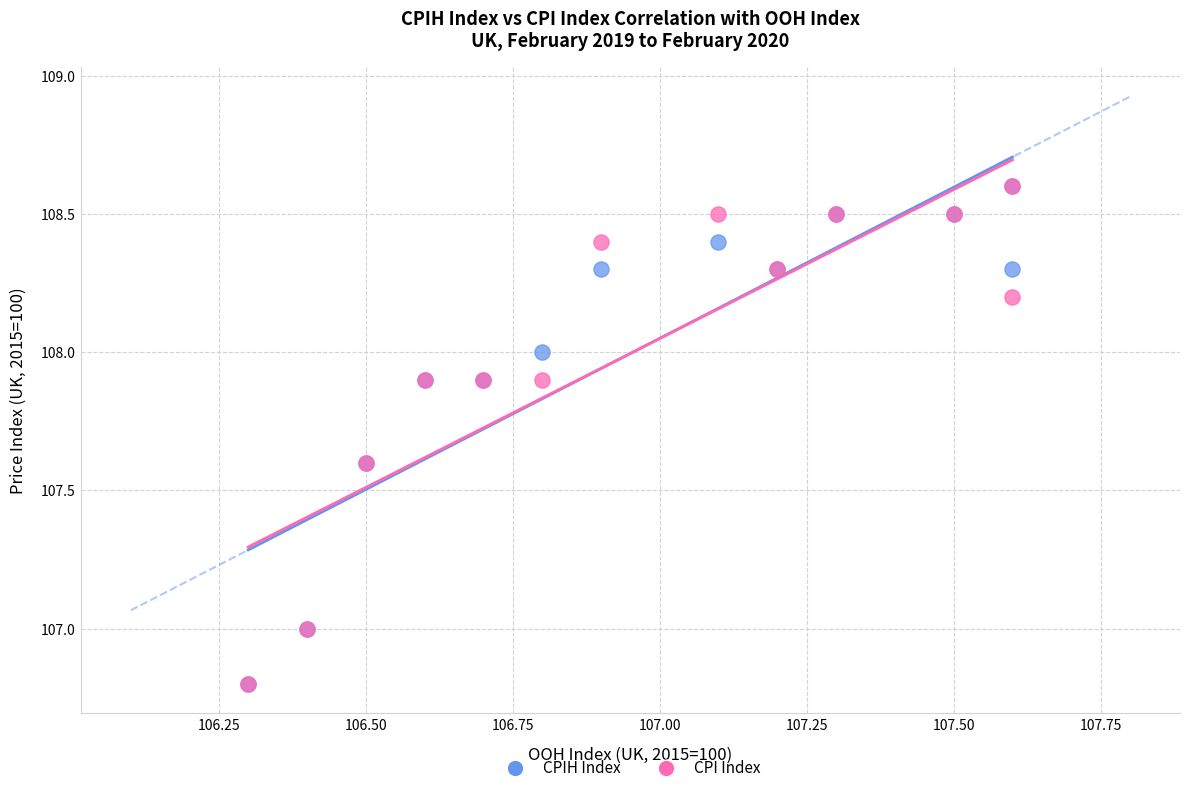

What are all the series names shown in the legend?

CPIH Index, CPI Index